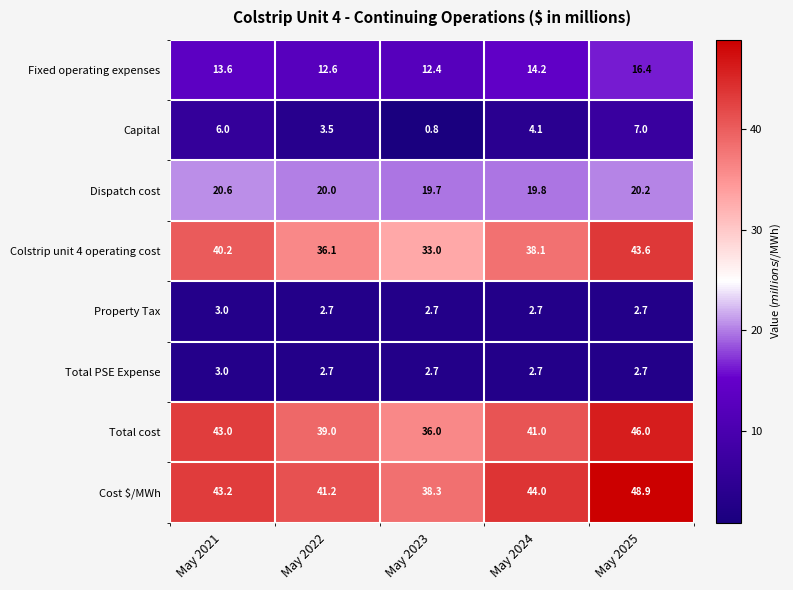

The value of Colstrip unit 4 operating cost at May 2024 is 61.0. True or false?

False